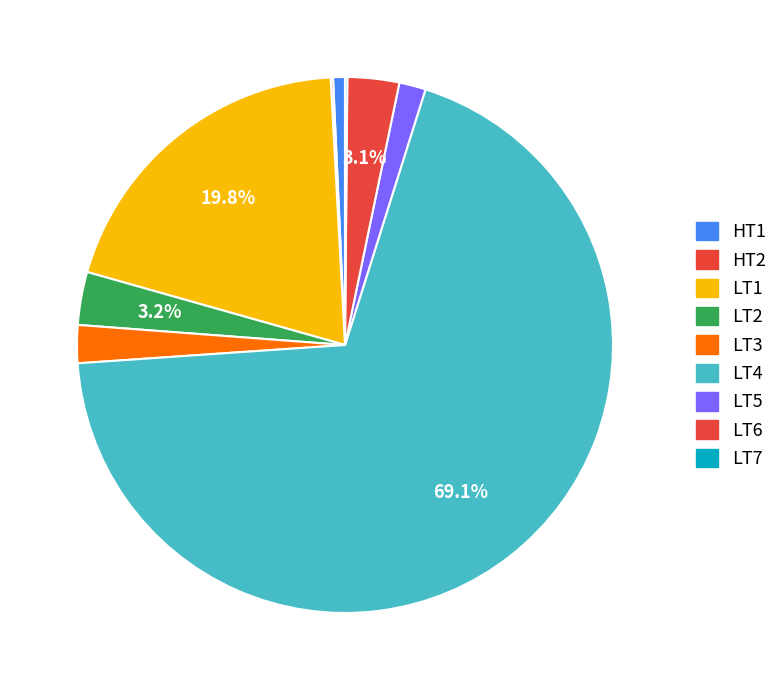

Does LT4 account for over 50% of the chart?

Yes